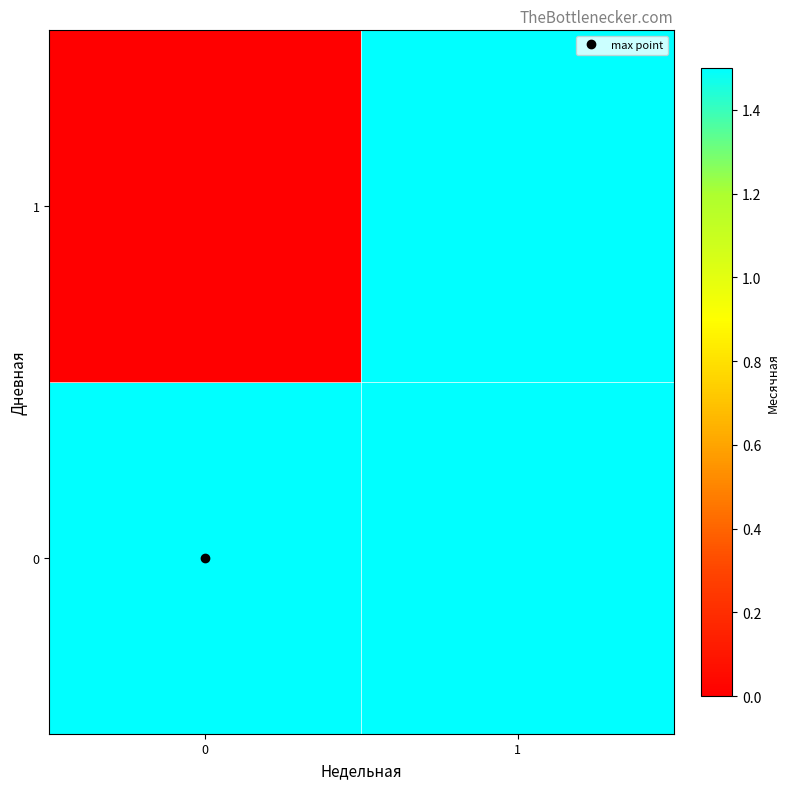

How many categories are shown in the chart?

2